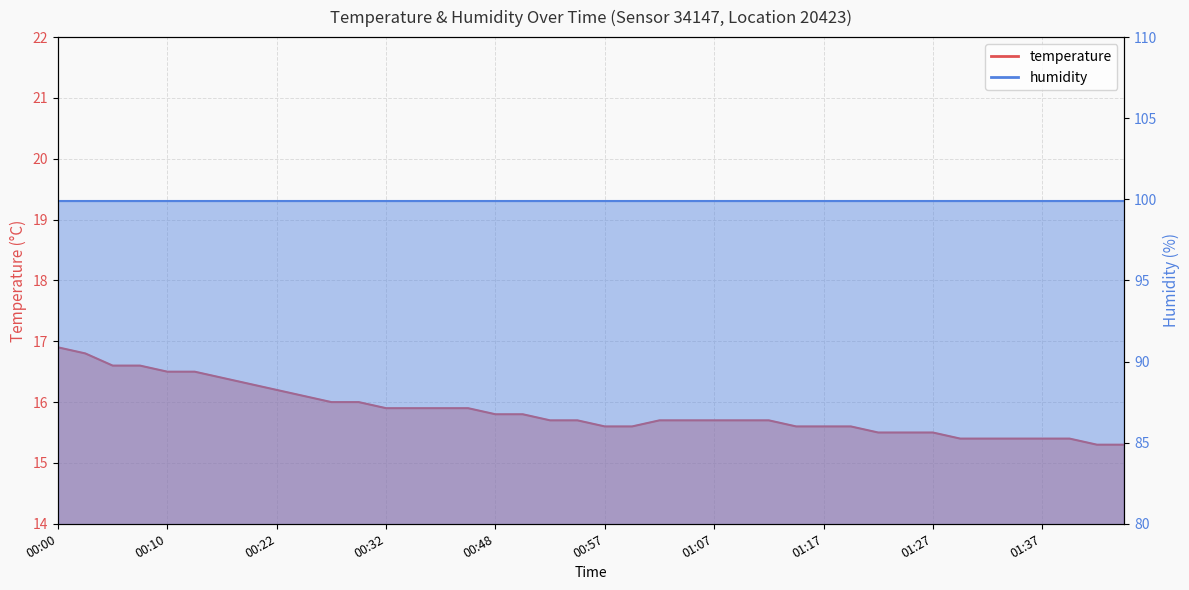

What is the minimum value shown in the chart?

15.3